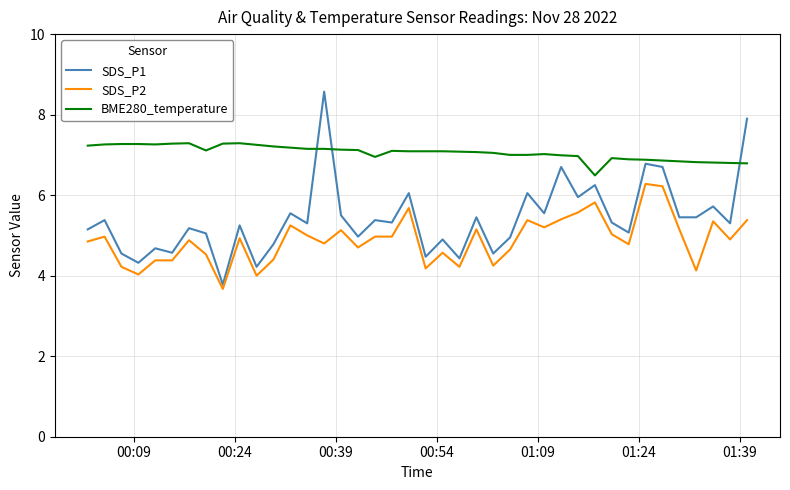

Which series has the widest spread of values?

SDS_P1